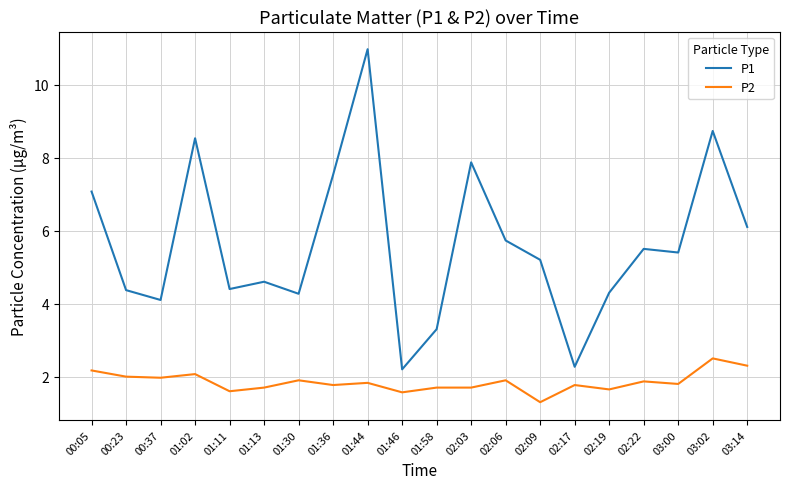

Between 00:05 and 01:30, which series saw the biggest shift?

P1